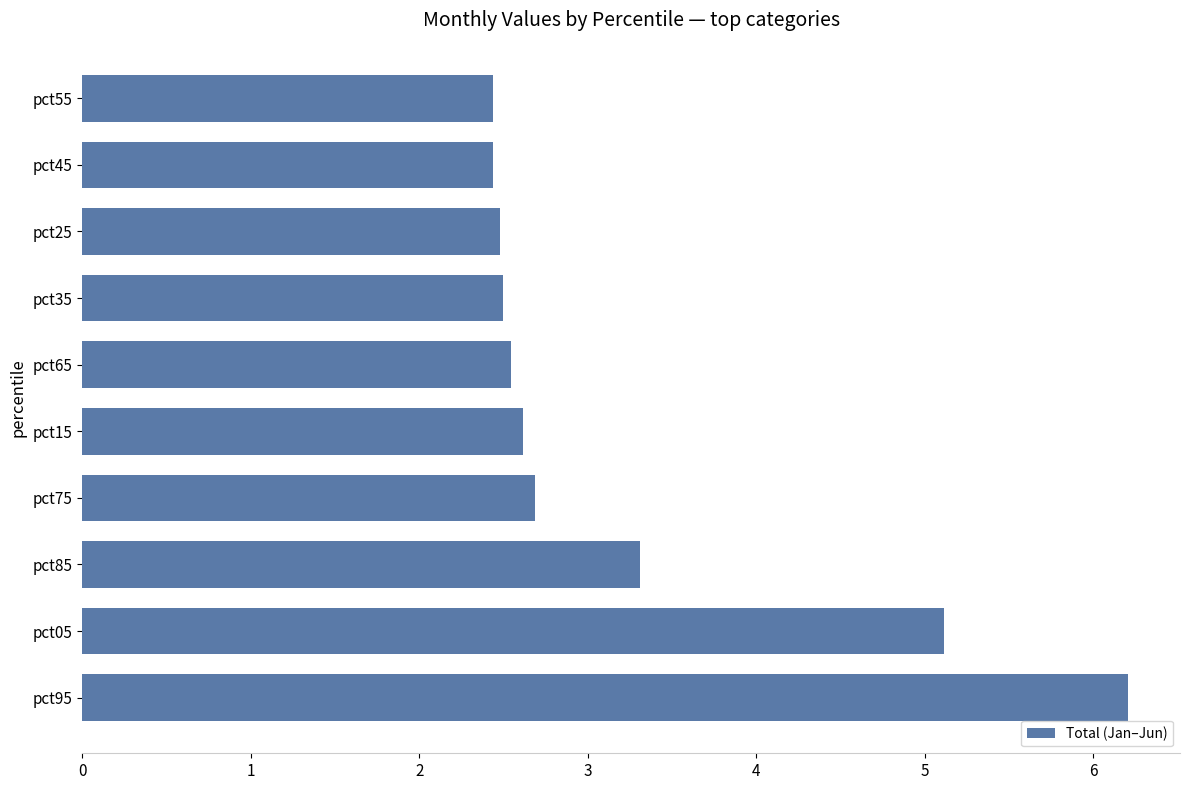

What is the ratio of the value at pct95 to the value at pct15?

2.4